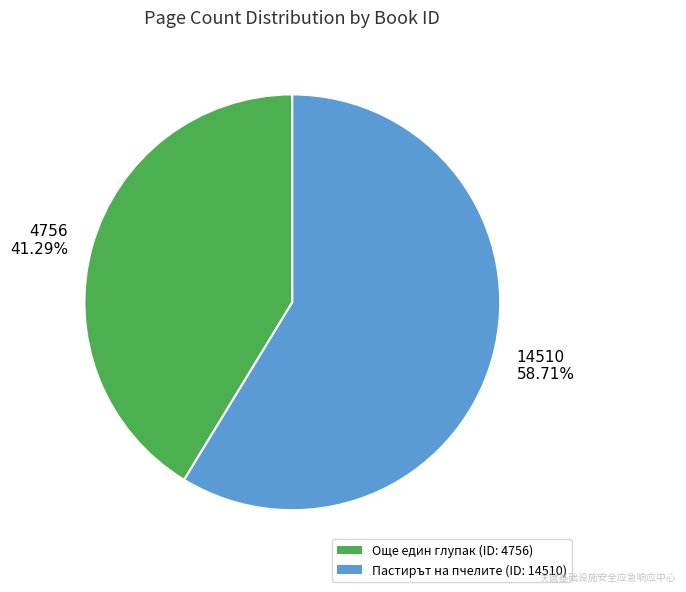

What is the smallest slice in the pie chart?

4756